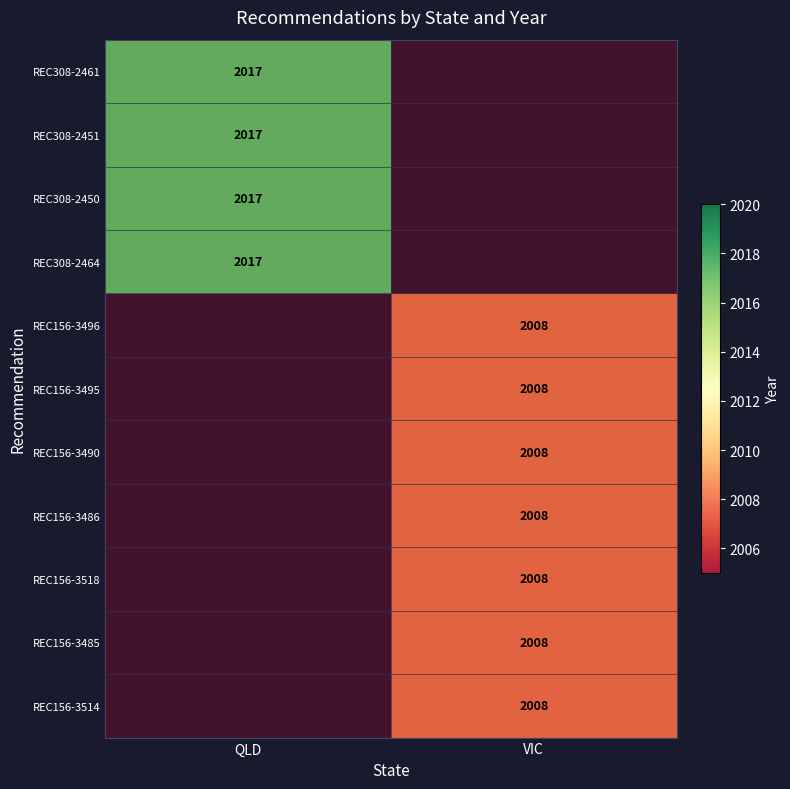

Between QLD and VIC, which is larger?

VIC